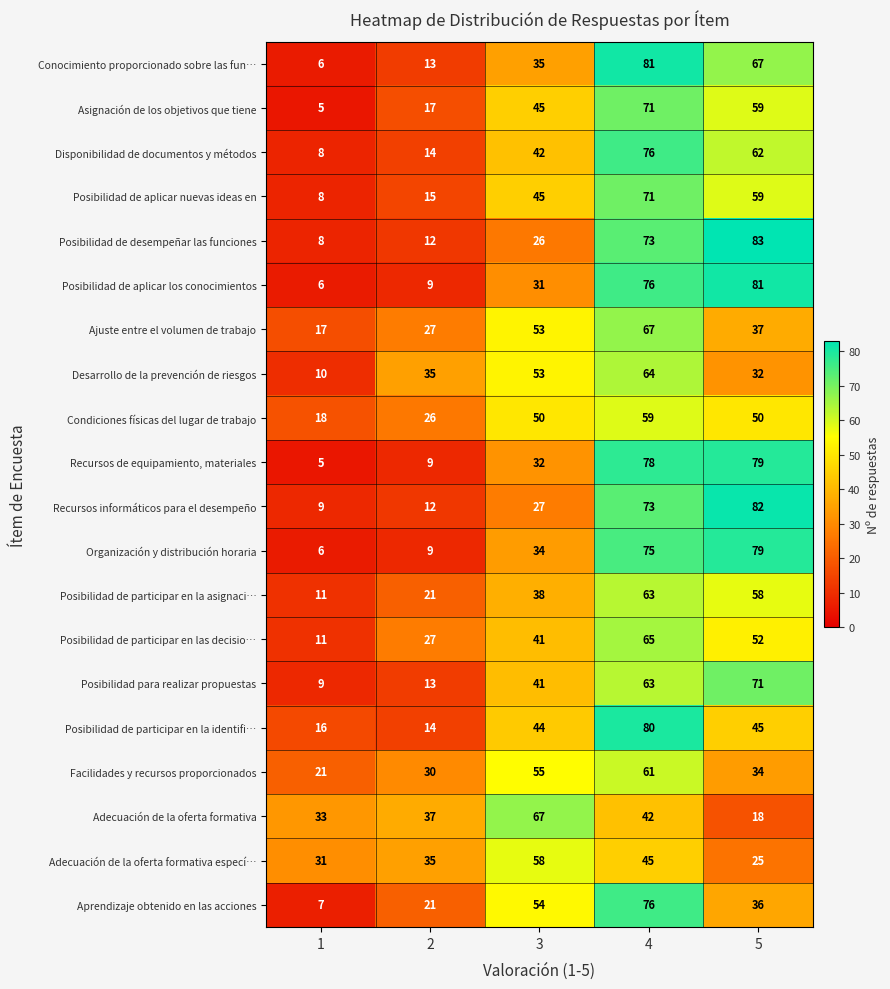

Read the Ajuste entre el volumen de trabajo value at 3.

53